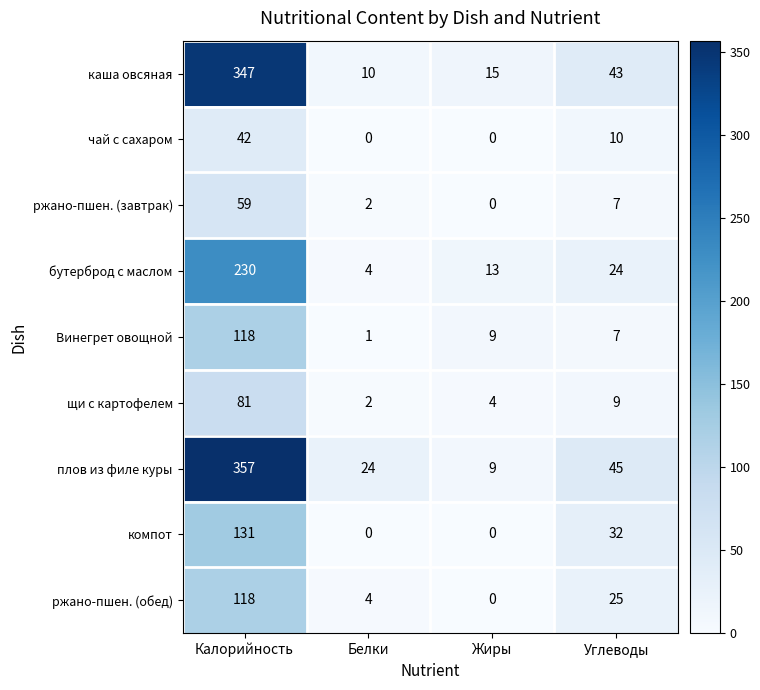

What is the difference between the second highest and minimum values in the ржано-пшен. (обед) series?

25